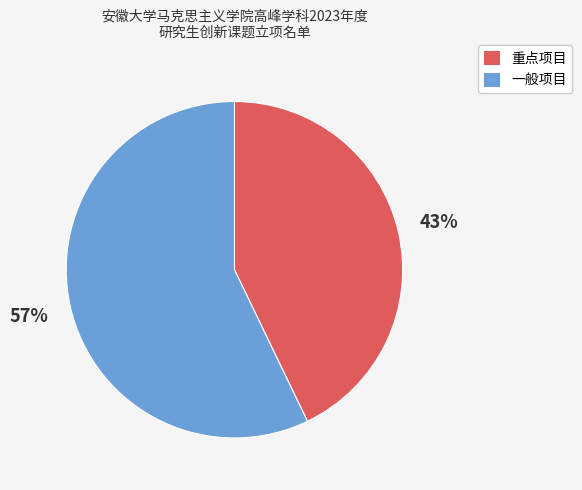

Which category has the smallest portion of the pie?

重点项目